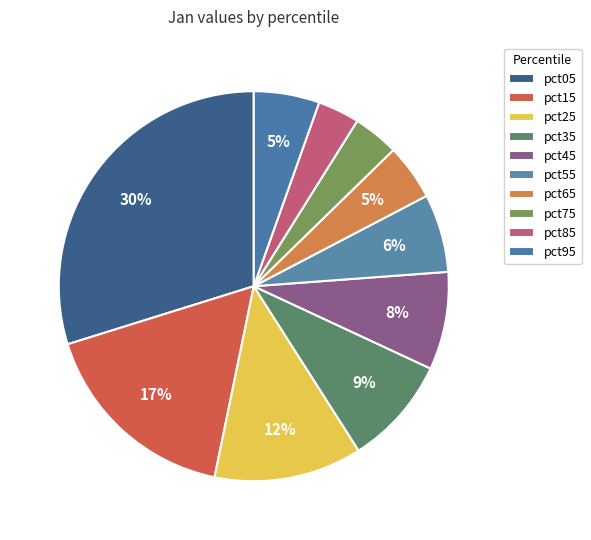

Is it true that pct45 is 8% of the pie?

True